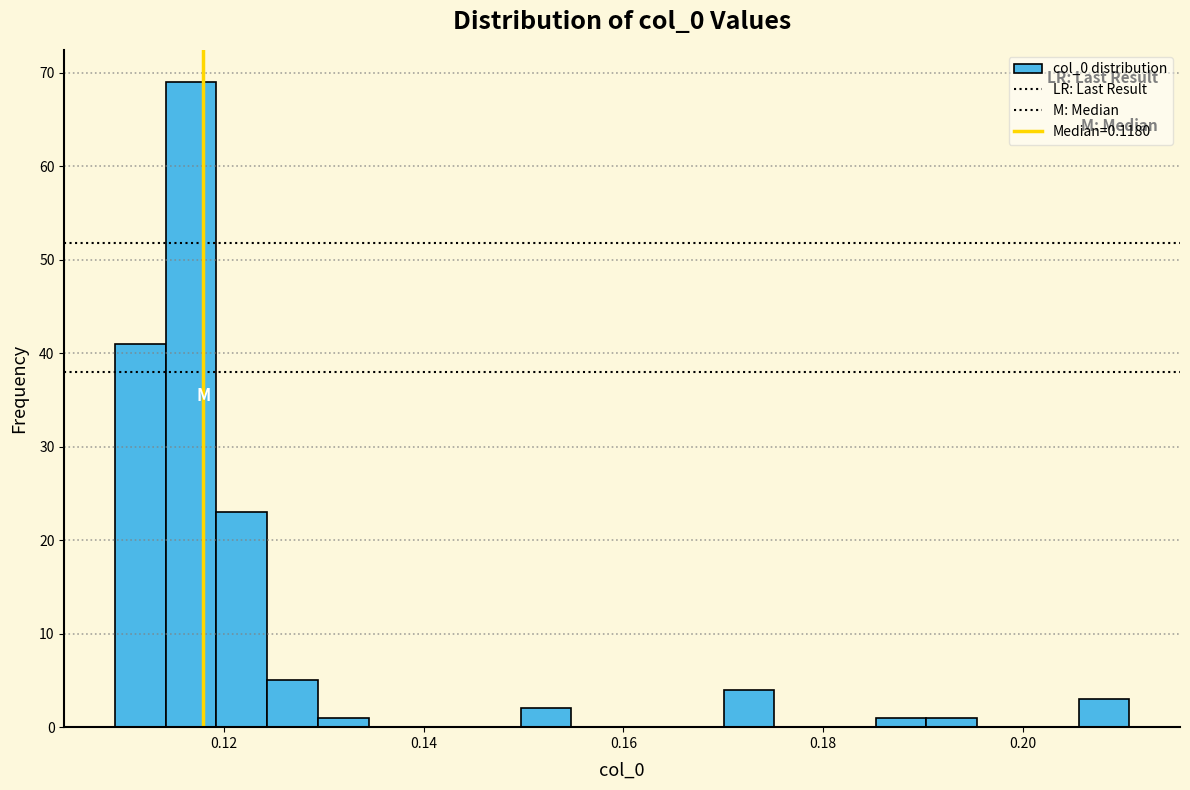

Around what value on the x-axis is the tallest bar? Give the approximate position of its centre, as read against the axis.

0.116